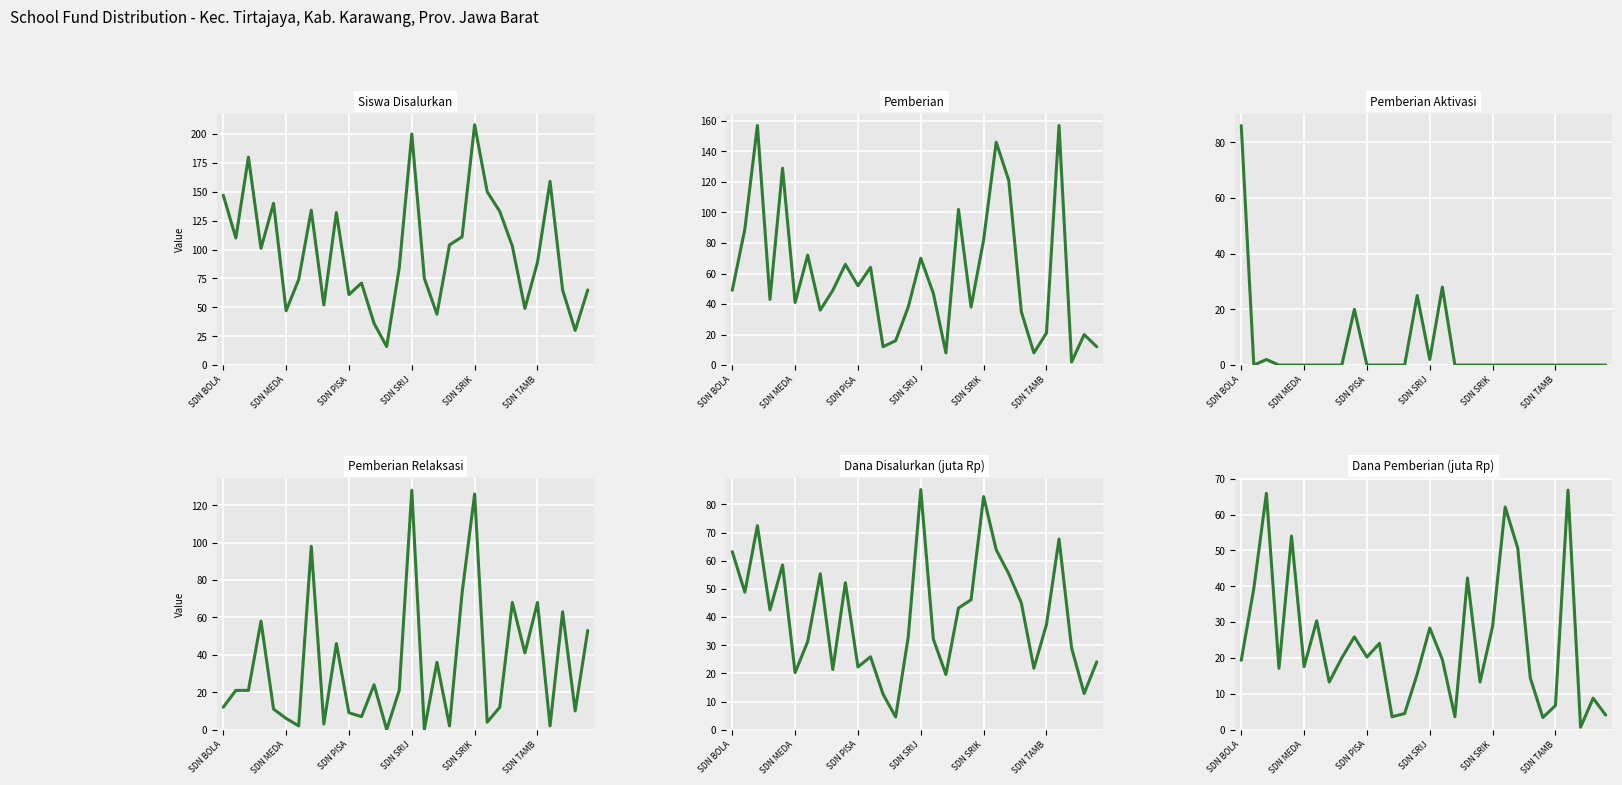

Is the value of Pemberian at 10 greater than the value of Siswa Disalurkan at 27?

No